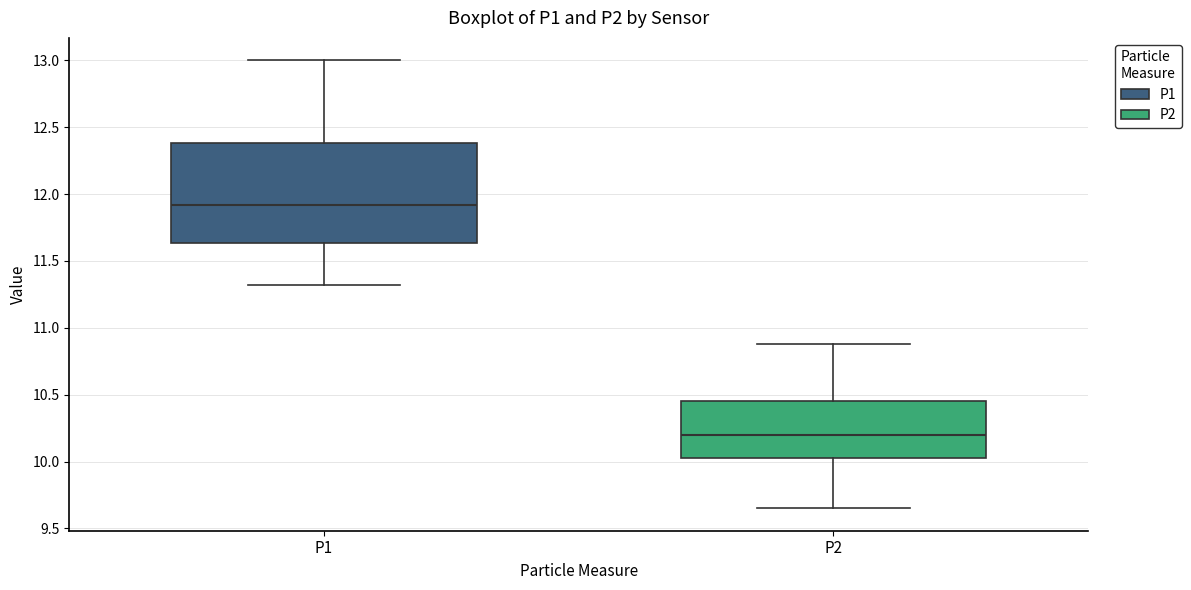

Comparing the boxes themselves (not the whiskers), which one is the tallest?

P1